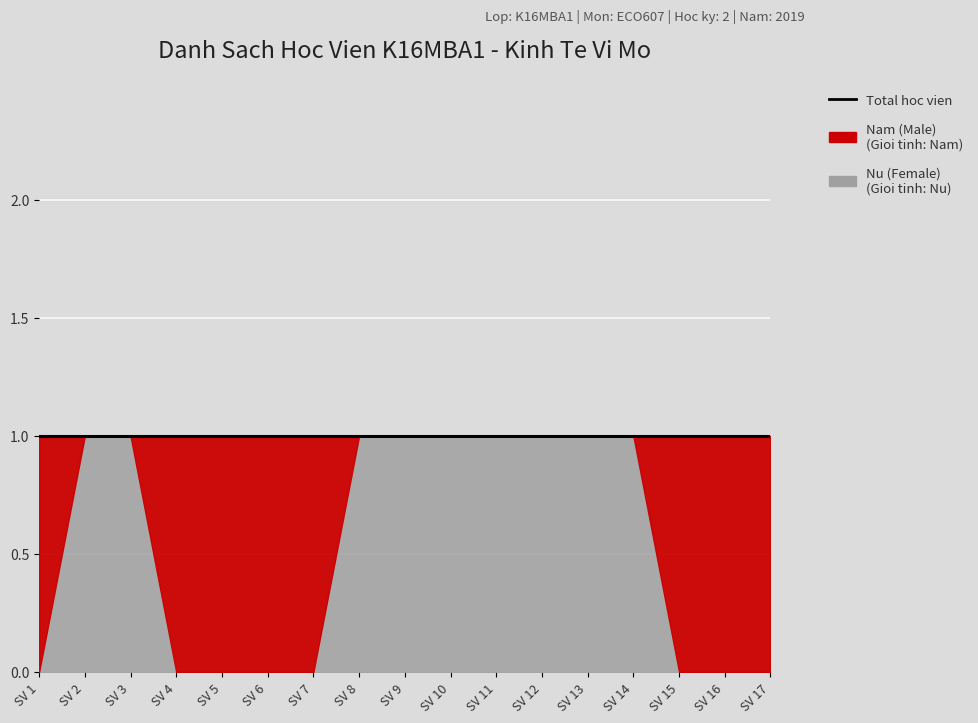

Count the Nu (Female) values in the range 0 to 1.

17